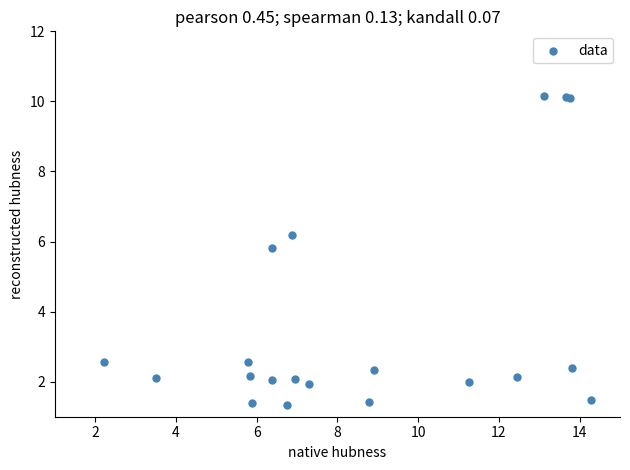

What Y value in the scatter plot is closest to 5?

5.8